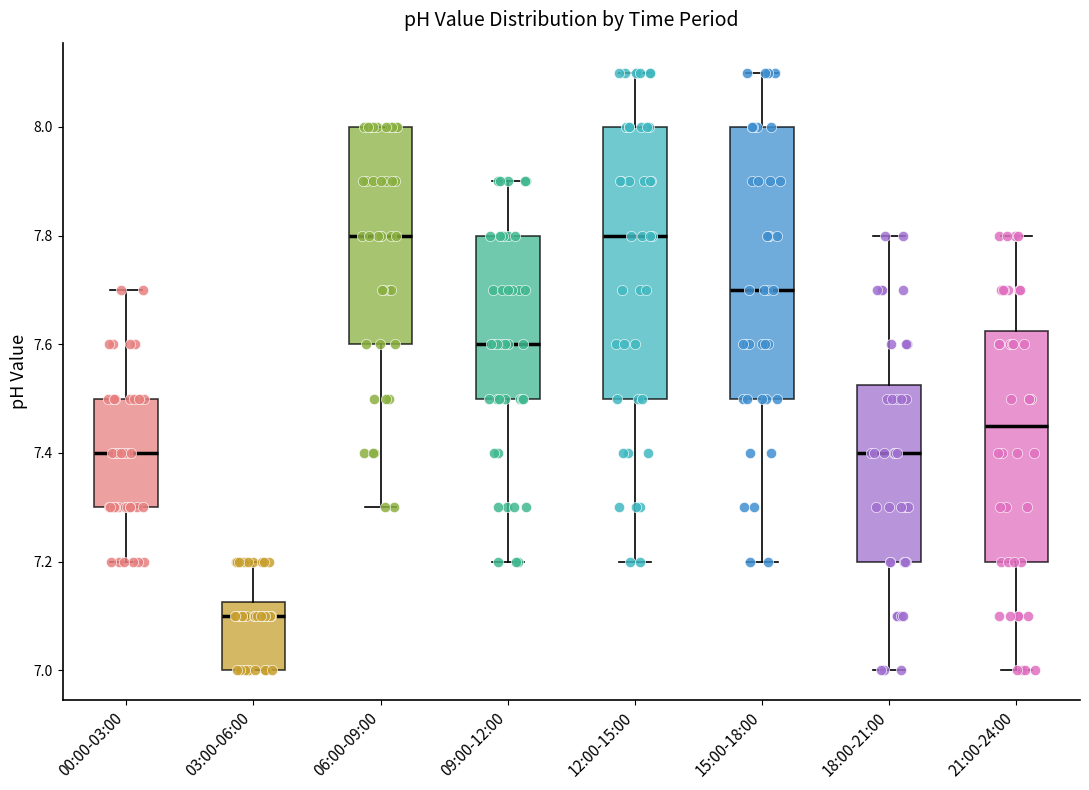

Reading left to right, read every box against the y-axis: the position of its median line, the range the box covers, and the ends of its whiskers. The values are not printed on the chart, so give them approximately, as read against the axis.

00:00-03:00: median 7.40, box 7.30 to 7.50, whiskers 7.20 to 7.70
03:00-06:00: median 7.10, box 7.00 to 7.12, whiskers 7.00 to 7.20
06:00-09:00: median 7.80, box 7.60 to 8.00, whiskers 7.30 to 8.00
09:00-12:00: median 7.60, box 7.50 to 7.80, whiskers 7.20 to 7.90
12:00-15:00: median 7.80, box 7.50 to 8.00, whiskers 7.20 to 8.10
15:00-18:00: median 7.70, box 7.50 to 8.00, whiskers 7.20 to 8.10
18:00-21:00: median 7.40, box 7.20 to 7.52, whiskers 7.00 to 7.80
21:00-24:00: median 7.46, box 7.20 to 7.62, whiskers 7.00 to 7.80